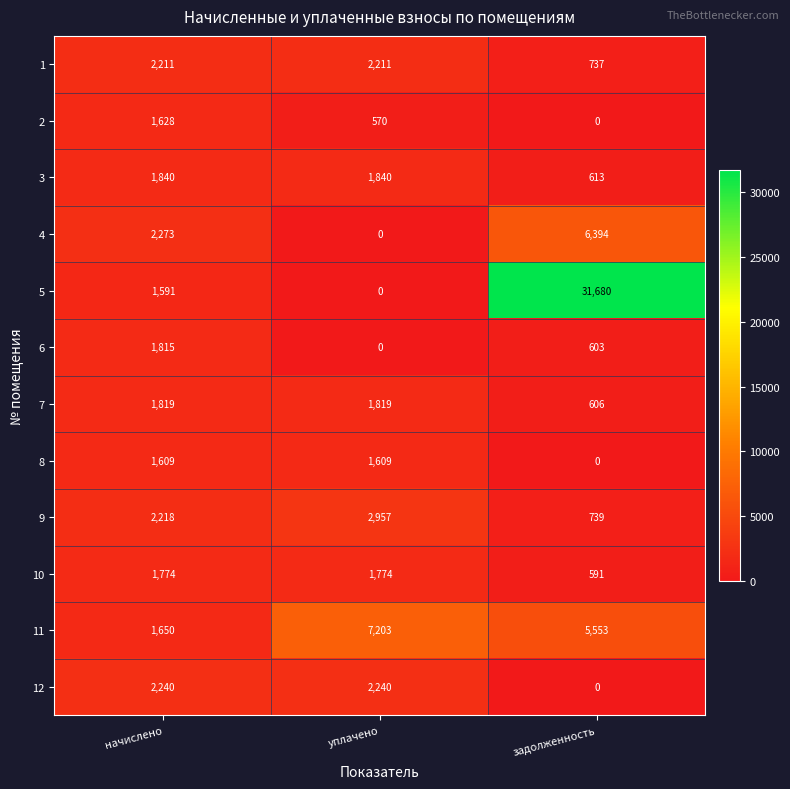

What is the difference between the 11 values at уплачено and начислено?

5553